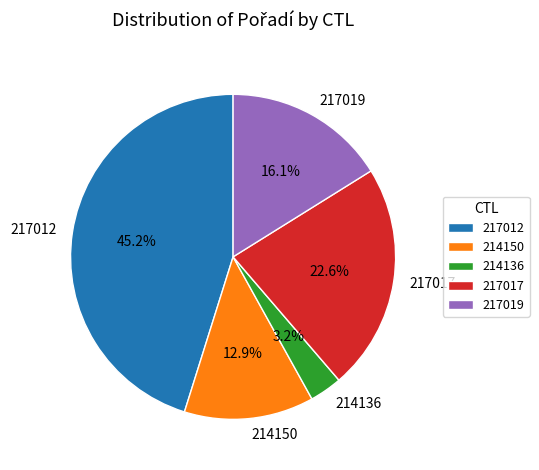

To the nearest percent, what percentage of the pie is 217019?

16%